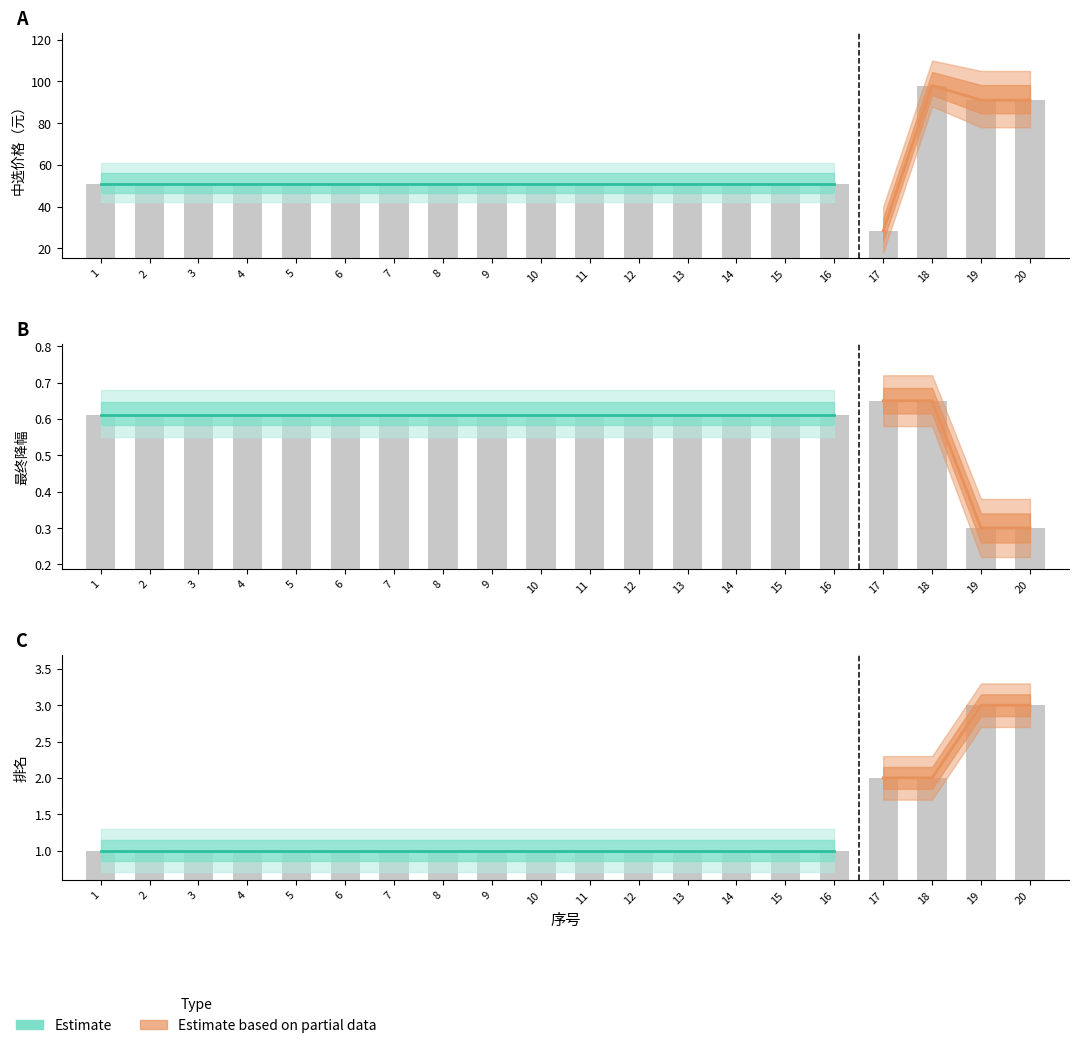

Count the 最终降幅 values in the range 0 to 1.

20